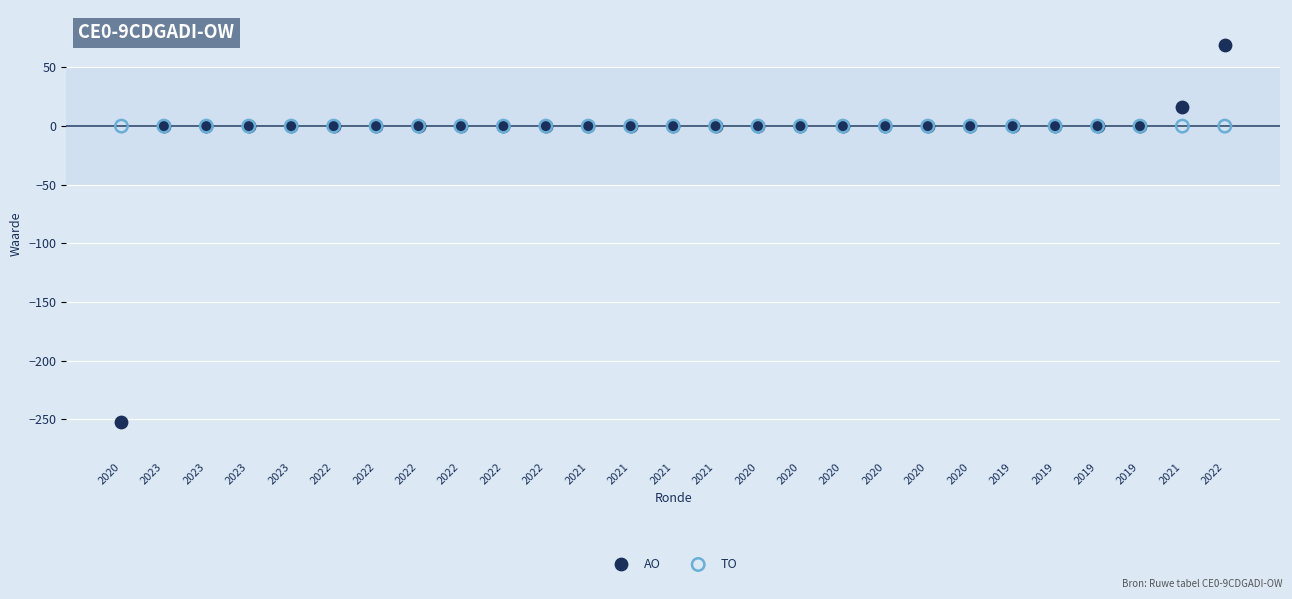

Which series contains the lowest Y value?

AO